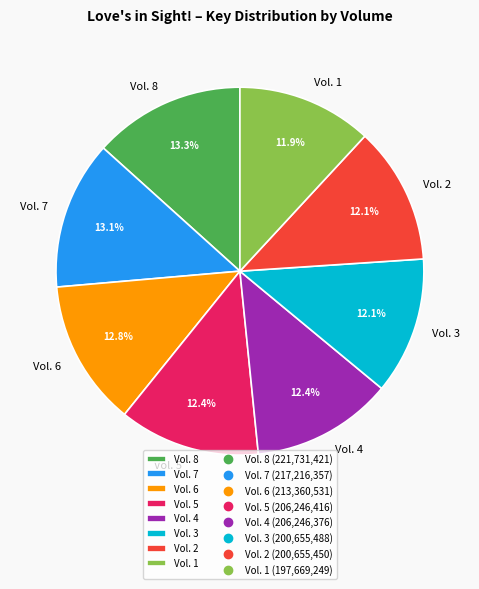

Between Vol. 7 and Vol. 1, which is larger?

Vol. 7